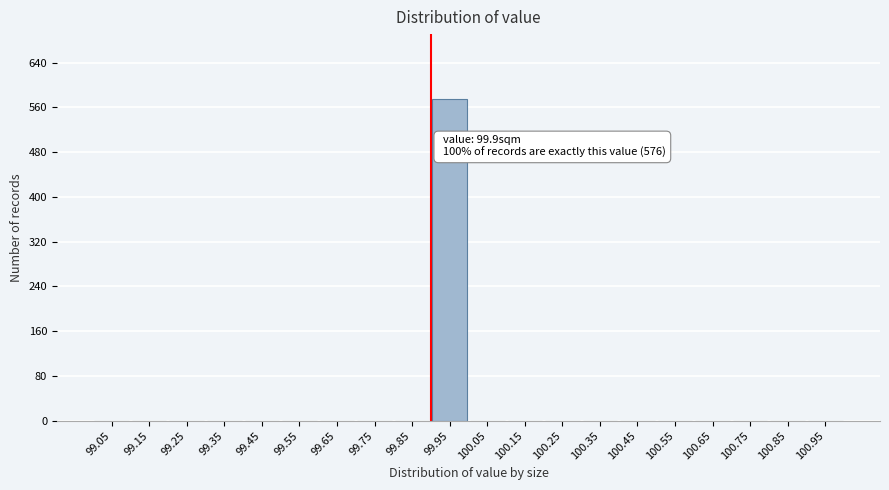

Over which range of the x-axis is the bar tallest?

99.9 to 100.0